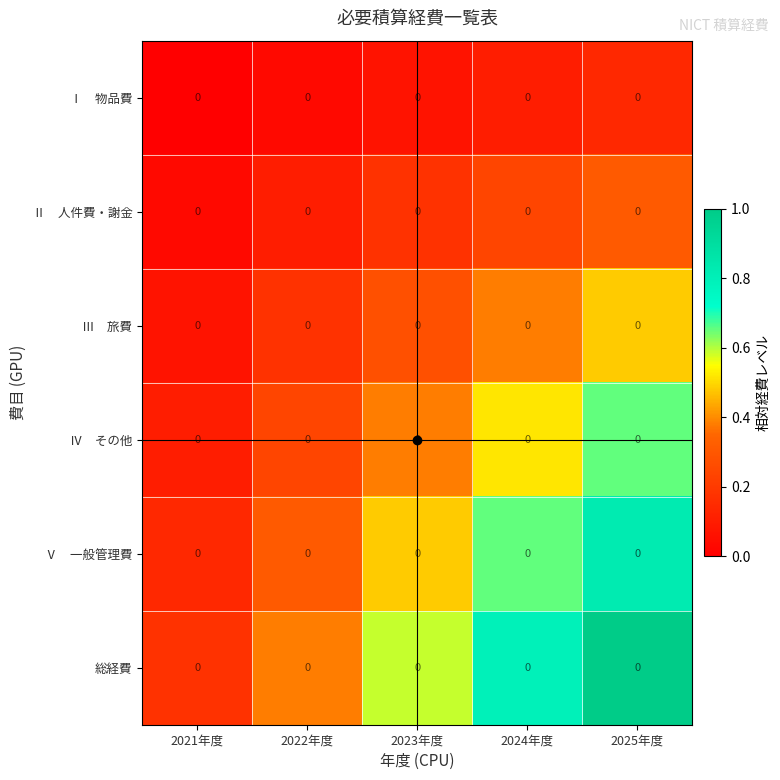

What is the minimum value for Ⅴ 一般管理費?

0.1